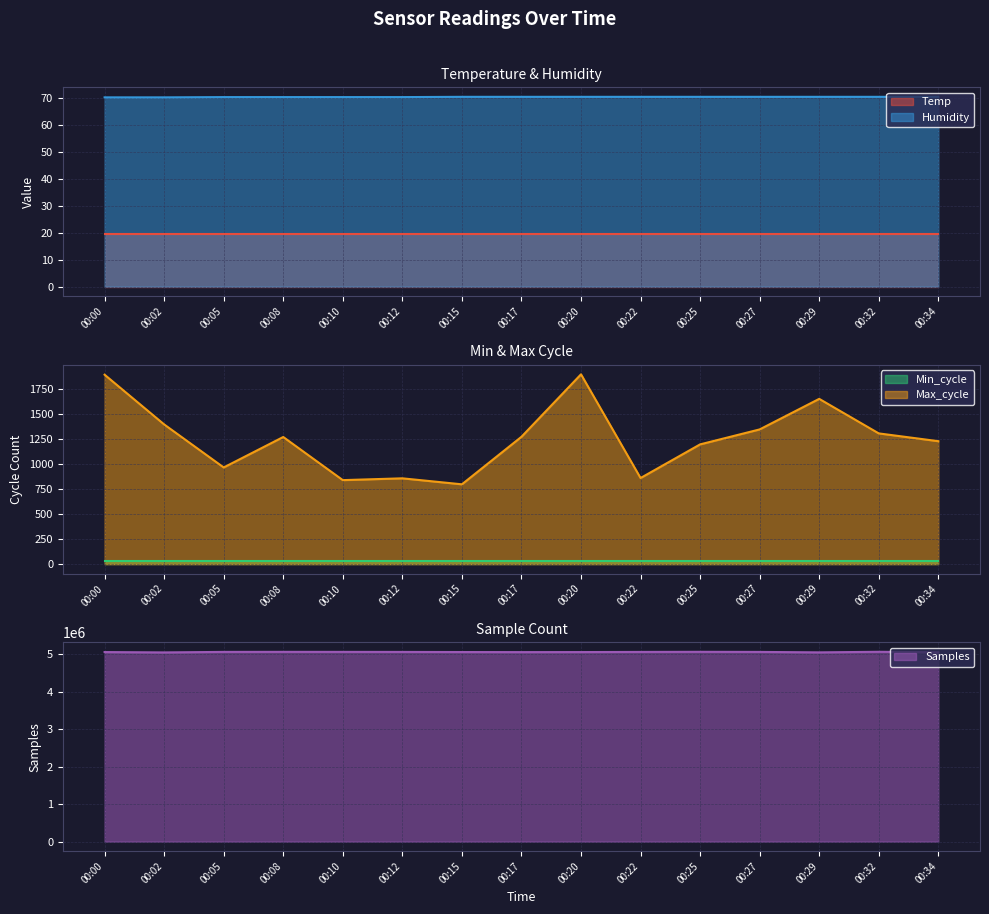

What is the maximum value shown in the chart?

5069027.0